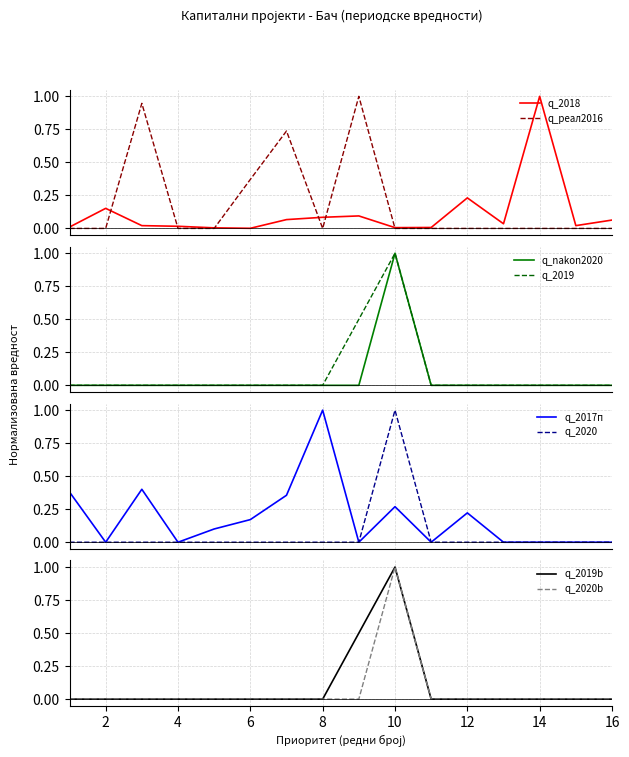

At how many categories does at least one series exceed 0?

16